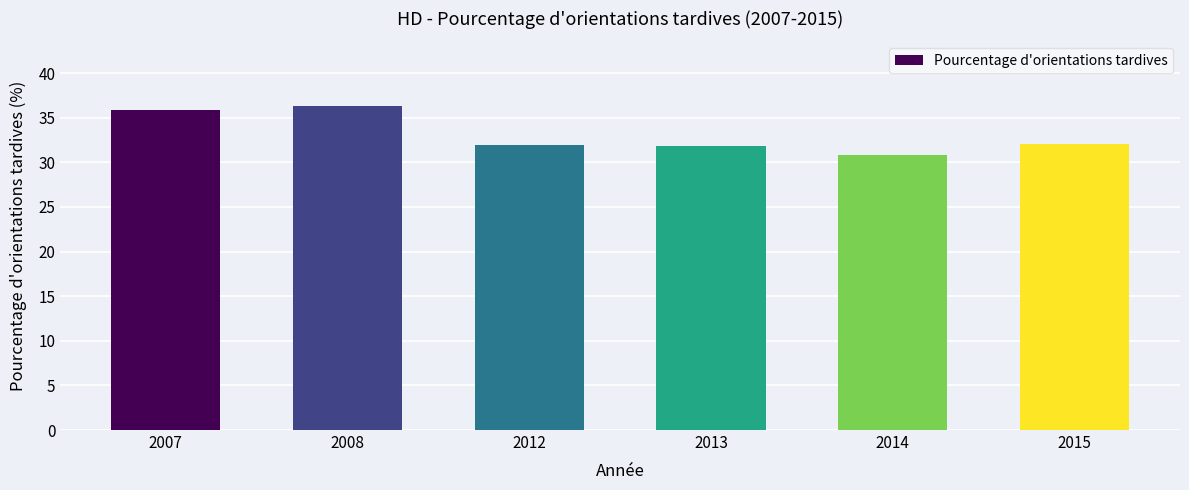

What is the difference between the second highest and minimum values?

5.1